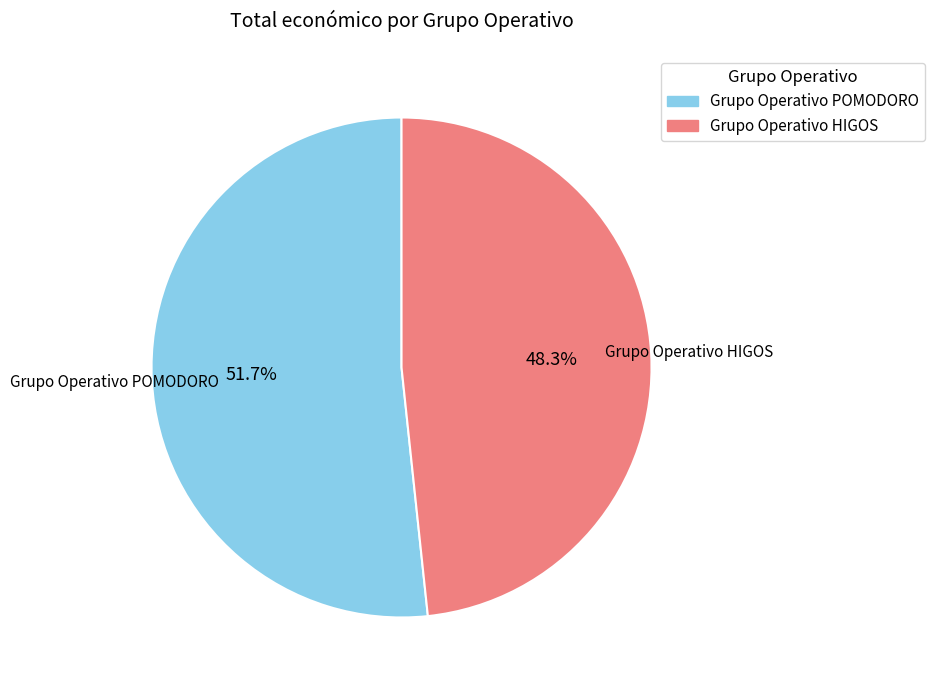

Is there a majority slice in this chart?

Yes